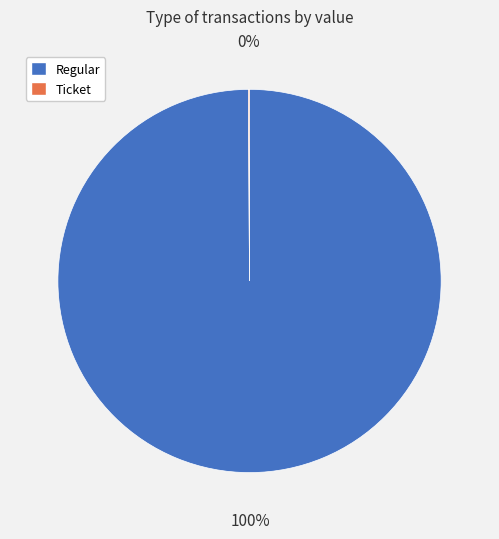

Is there any slice that represents more than half of the pie?

Yes